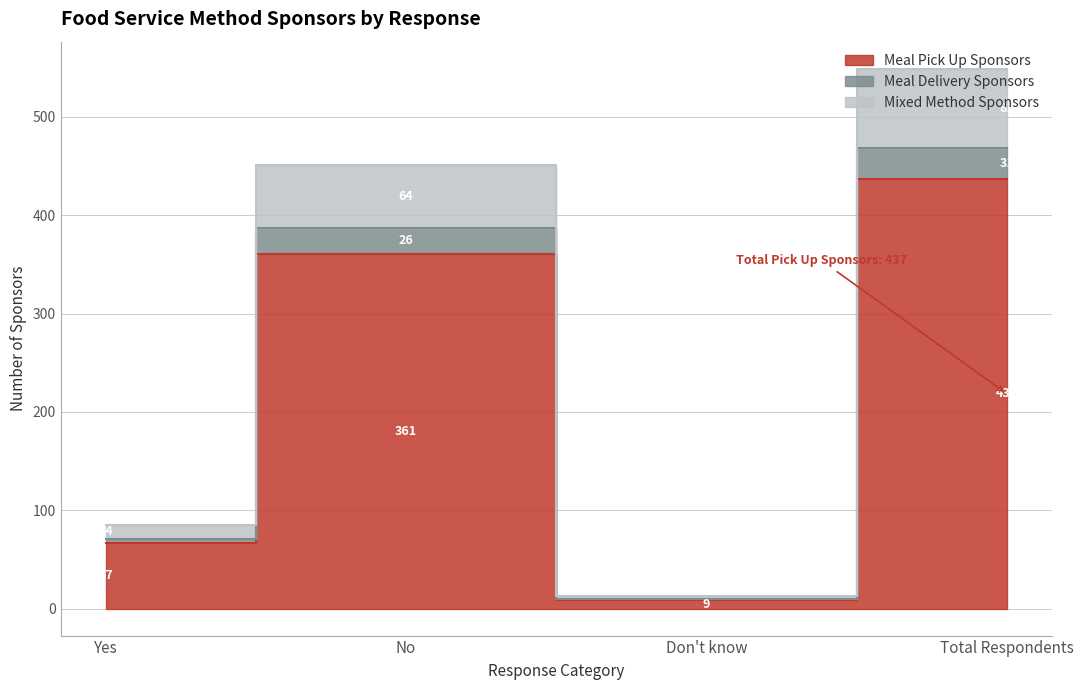

Is it true that Meal Pick Up Sponsors equals 361 at No?

True